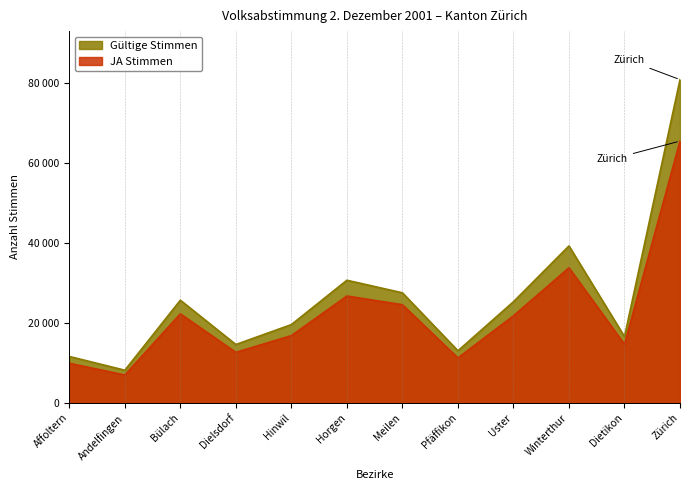

Read the Gültige Stimmen value at Winterthur, to the nearest 10.

39210